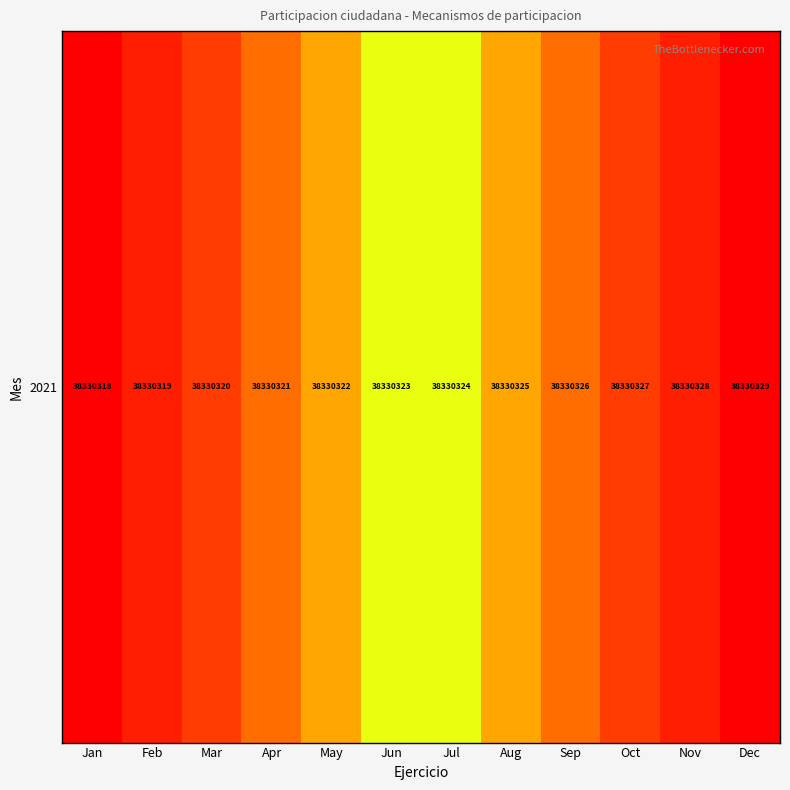

Is it true that the value at Apr is 0.2?

False